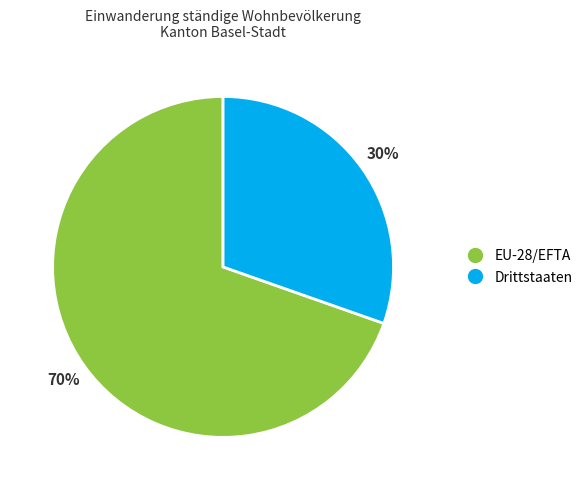

Rank the categories by value from highest to lowest.

EU-28/EFTA, Drittstaaten